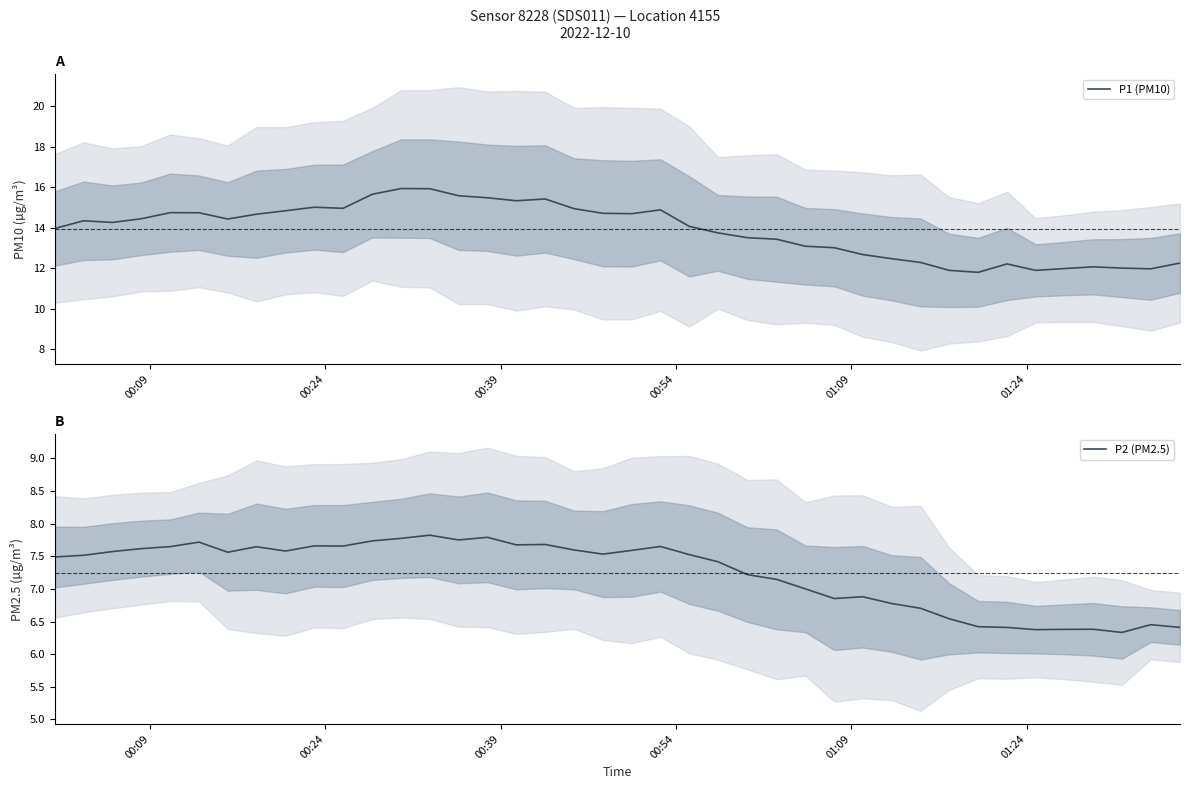

What is the sum of all P1 (PM10) values?

555.5